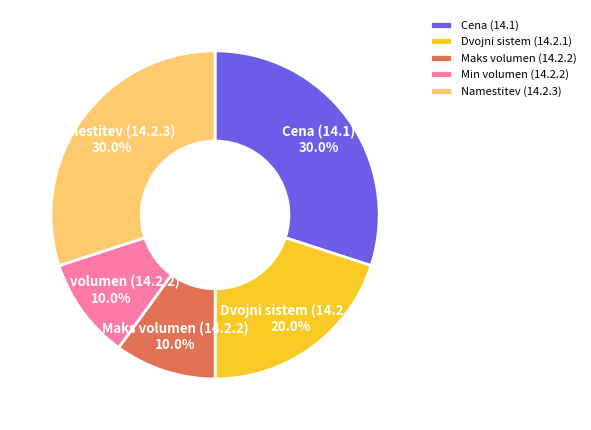

Does any single category account for the majority?

No